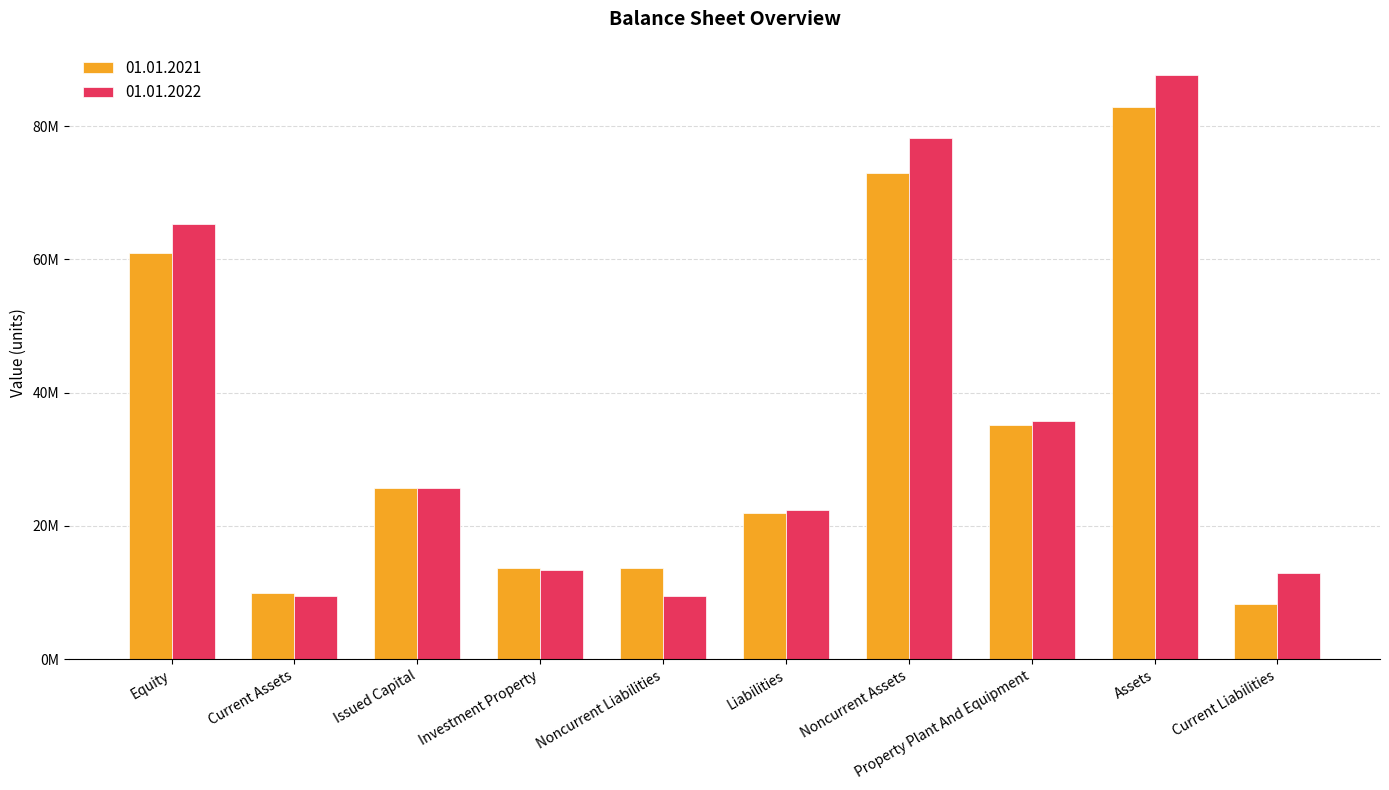

What is the sum of all 01.01.2021 values?

345115734